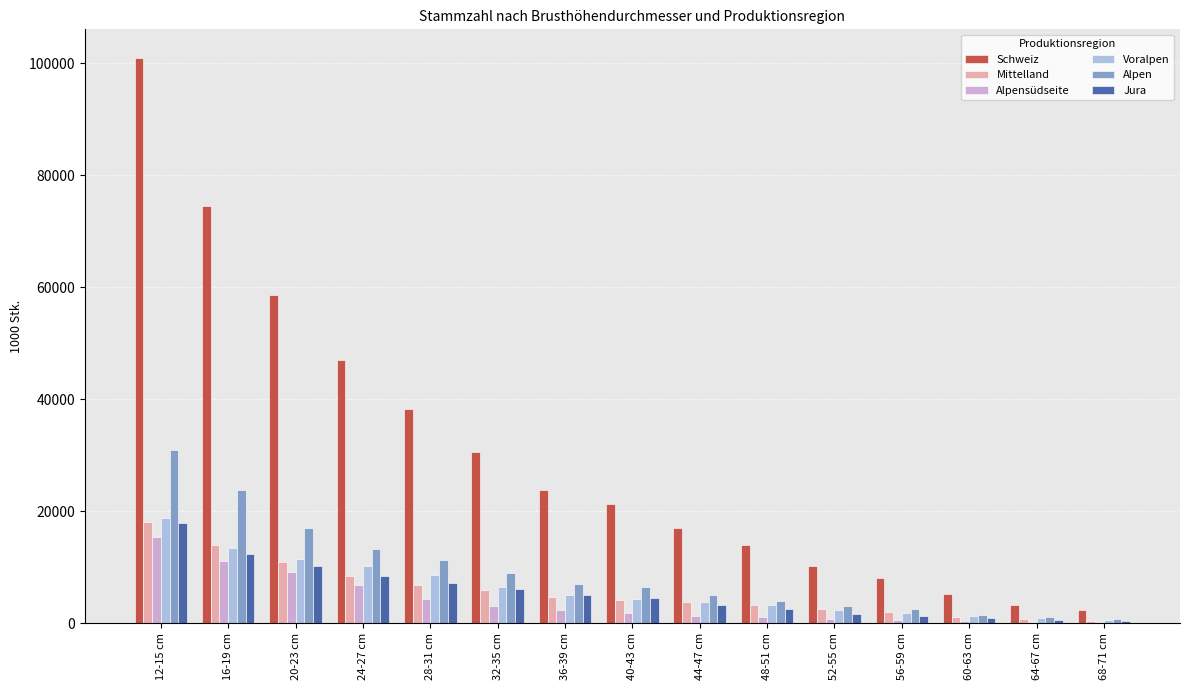

How many groups of bars are there?

15